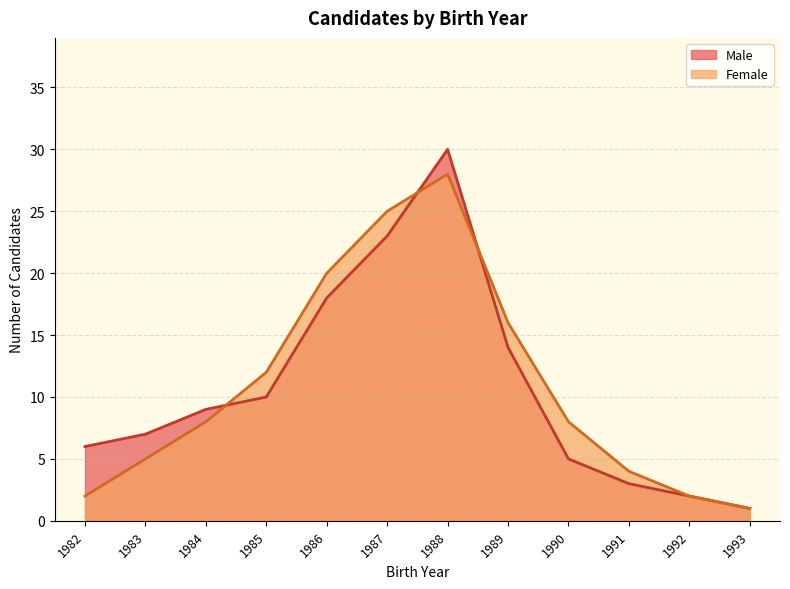

What is the sum of all Female values?

131